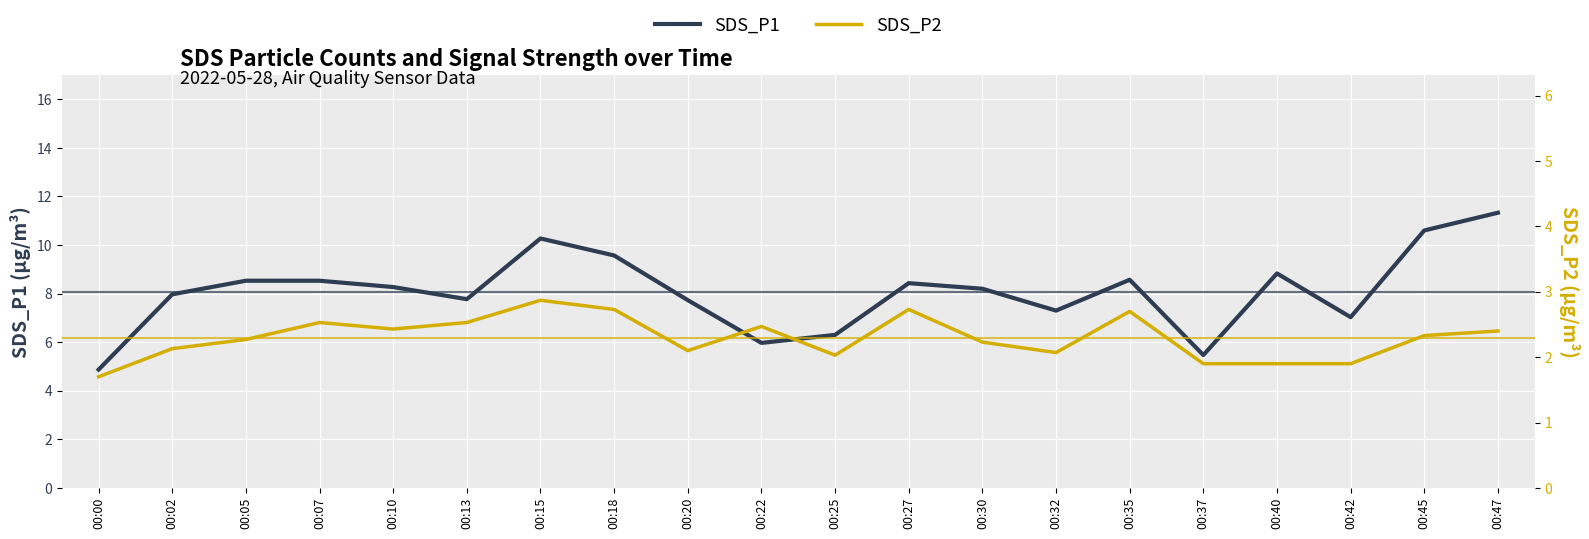

Reading left to right, extract all data points from this chart.

SDS_P1: 4.9	8.0	8.5	8.5	8.3	7.8	10.3	9.6	7.7	6.0	6.3	8.4	8.2	7.3	8.6	5.5	8.8	7.0	10.6	11.3
SDS_P2: 1.7	2.1	2.3	2.5	2.4	2.5	2.9	2.7	2.1	2.5	2.0	2.7	2.2	2.1	2.7	1.9	1.9	1.9	2.3	2.4